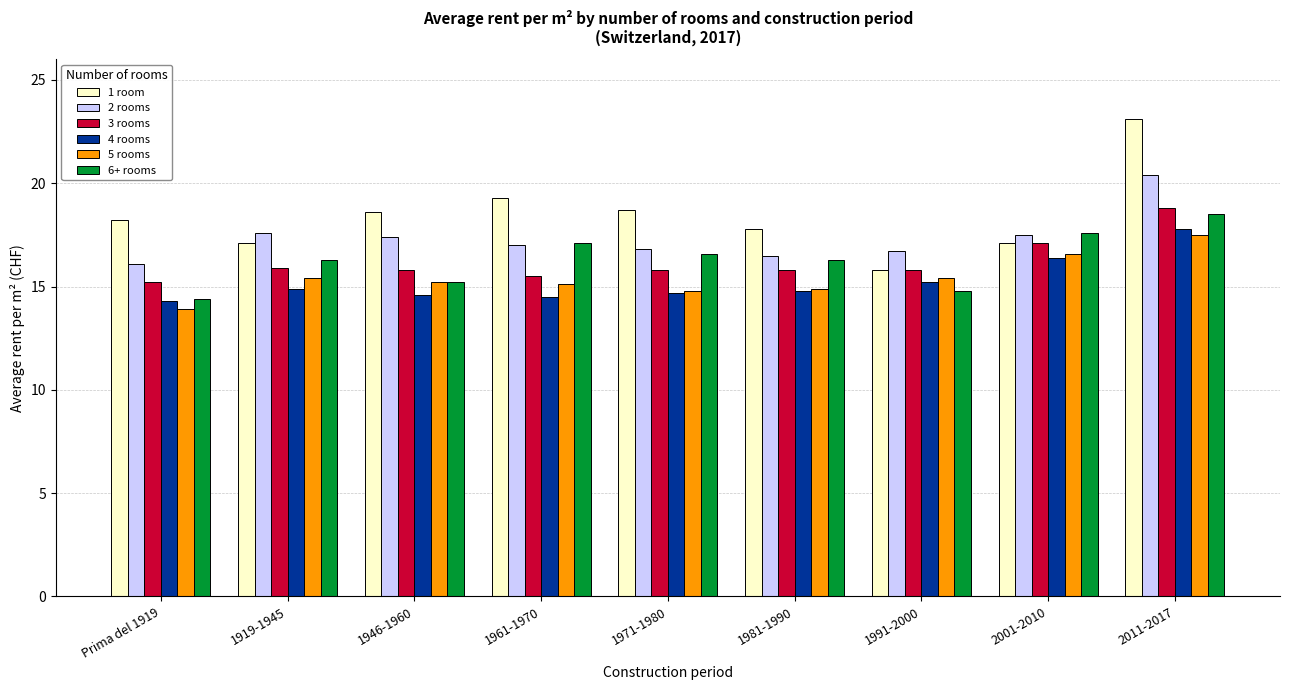

List the series in order of their peak value, lowest first.

5 rooms, 4 rooms, 6+ rooms, 3 rooms, 2 rooms, 1 room